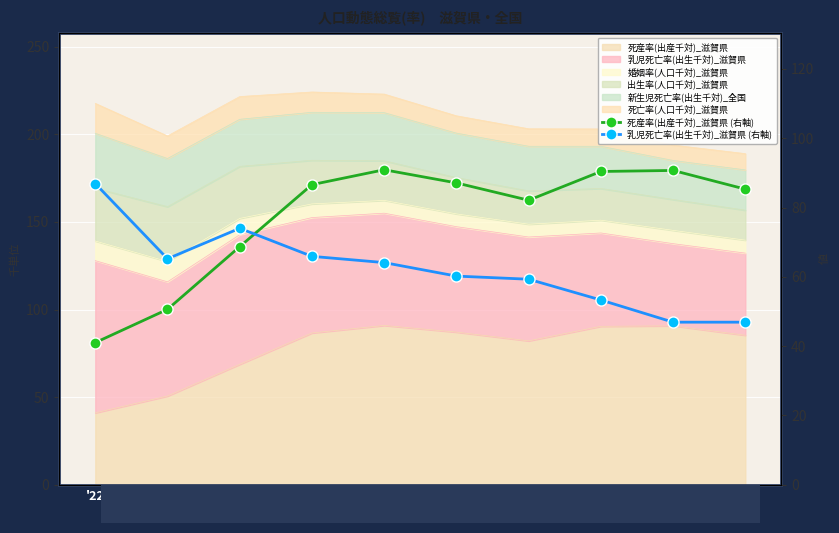

Reading left to right, transcribe all the data shown in this chart.

死産率(出産千対)_滋賀県 (右軸): '22=41.0	'23=50.6	'24=68.7	'25=86.6	'26=90.9	'27=87.1	'28=82.1	'29=90.4	'30=90.7	'31=85.3
乳児死亡率(出生千対)_滋賀県 (右軸): '22=86.9	'23=65.2	'24=74.0	'25=65.9	'26=64.1	'27=60.2	'28=59.3	'29=53.3	'30=46.9	'31=46.9